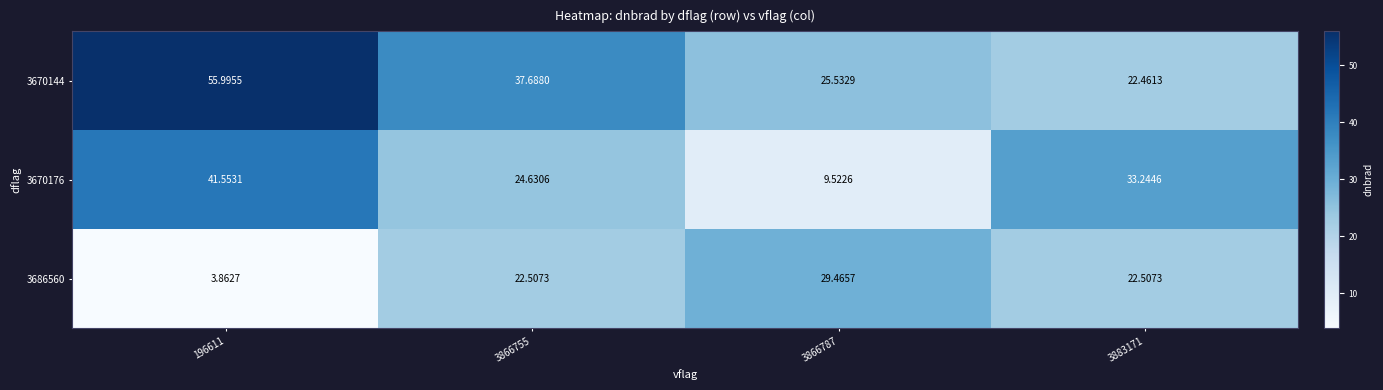

List the series in order of their peak value, highest first.

3670144, 3670176, 3686560